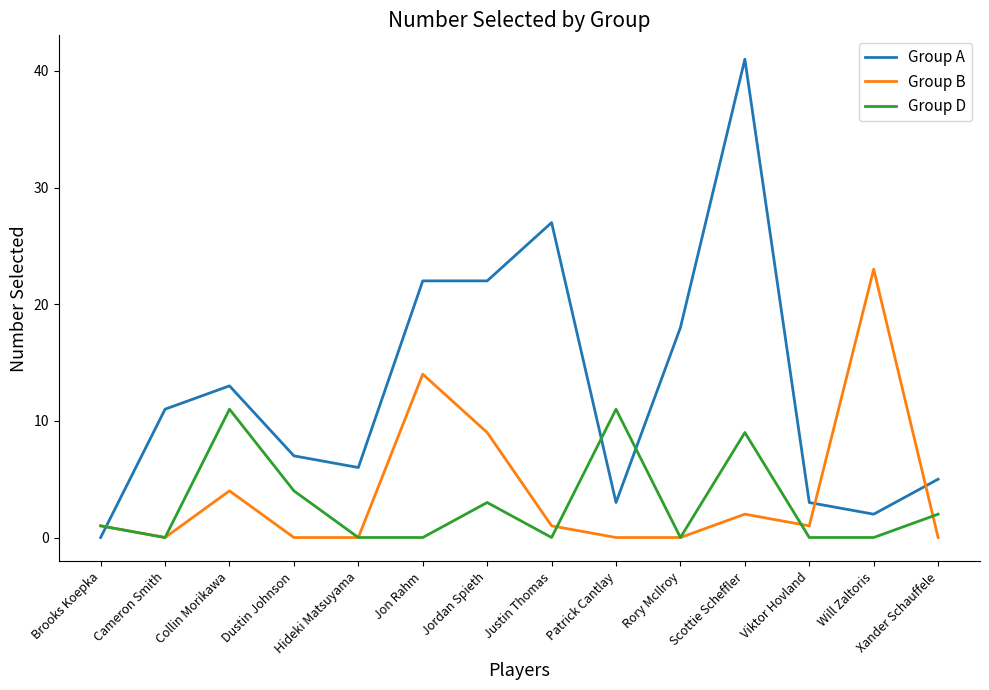

Reading left to right, what are all the values shown in this chart?

Group A: Brooks Koepka=0	Cameron Smith=11	Collin Morikawa=13	Dustin Johnson=7	Hideki Matsuyama=6	Jon Rahm=22	Jordan Spieth=22	Justin Thomas=27	Patrick Cantlay=3	Rory McIlroy=18	Scottie Scheffler=41	Viktor Hovland=3	Will Zaltoris=2	Xander Schauffele=5
Group B: Brooks Koepka=1	Cameron Smith=0	Collin Morikawa=4	Dustin Johnson=0	Hideki Matsuyama=0	Jon Rahm=14	Jordan Spieth=9	Justin Thomas=1	Patrick Cantlay=0	Rory McIlroy=0	Scottie Scheffler=2	Viktor Hovland=1	Will Zaltoris=23	Xander Schauffele=0
Group D: Brooks Koepka=1	Cameron Smith=0	Collin Morikawa=11	Dustin Johnson=4	Hideki Matsuyama=0	Jon Rahm=0	Jordan Spieth=3	Justin Thomas=0	Patrick Cantlay=11	Rory McIlroy=0	Scottie Scheffler=9	Viktor Hovland=0	Will Zaltoris=0	Xander Schauffele=2